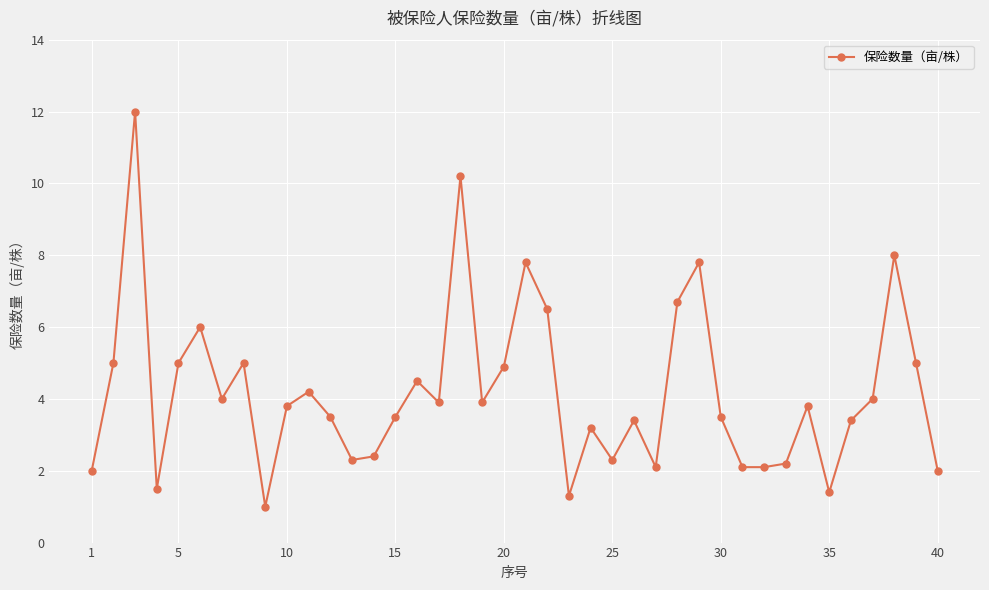

True or false: the data has more than 2 interior local peaks.

True